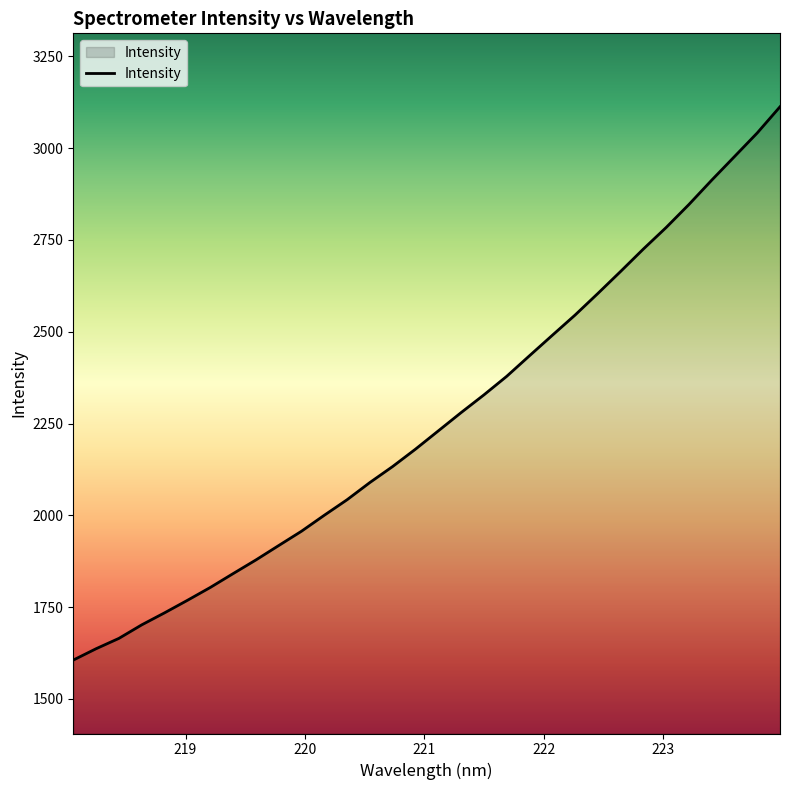

What is the smallest value displayed?

1605.8